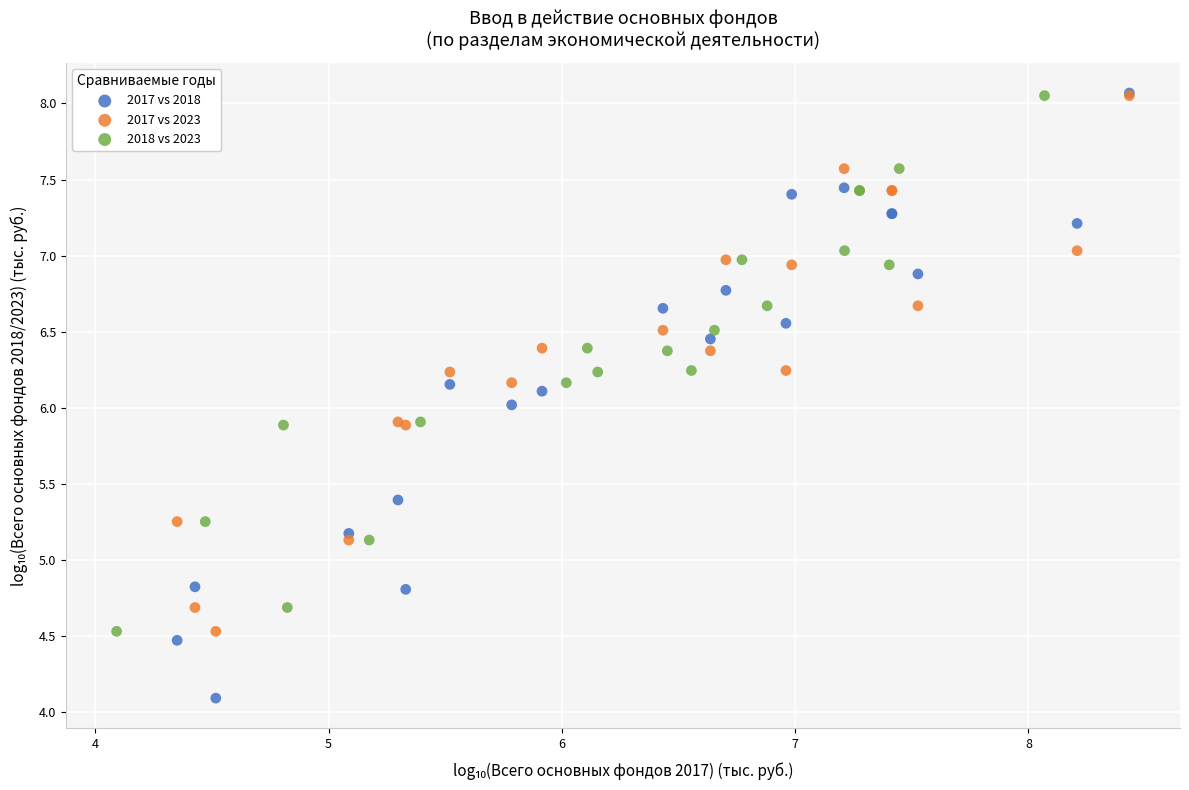

Which series reaches the minimum Y coordinate?

2017 vs 2018